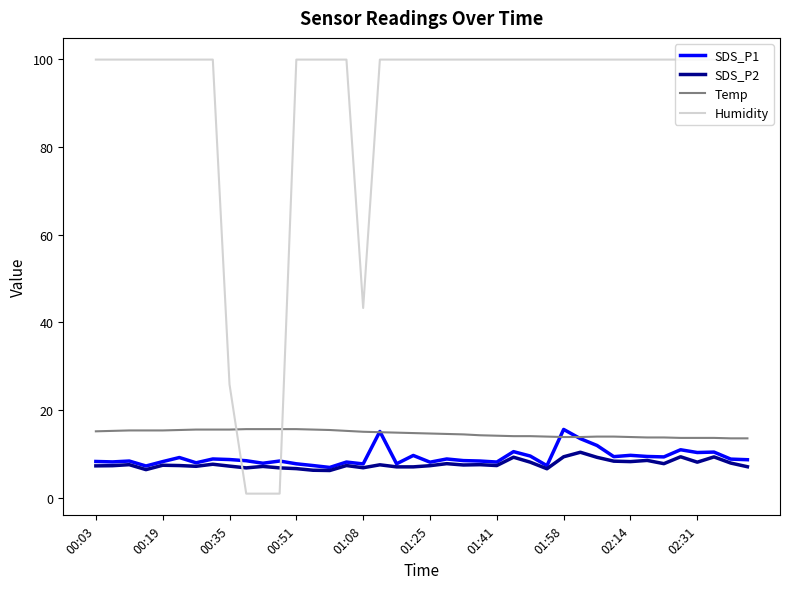

After their last crossing, which series has the higher values: Humidity or SDS_P1?

Humidity